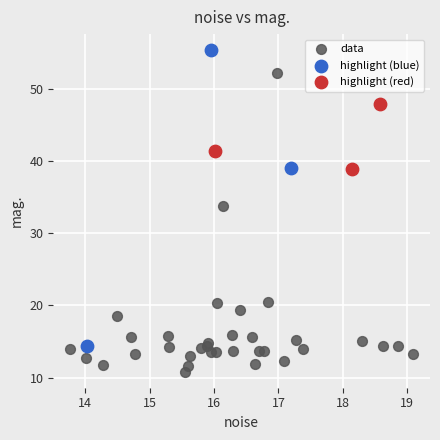

Which series reaches the maximum Y coordinate?

highlight (blue)